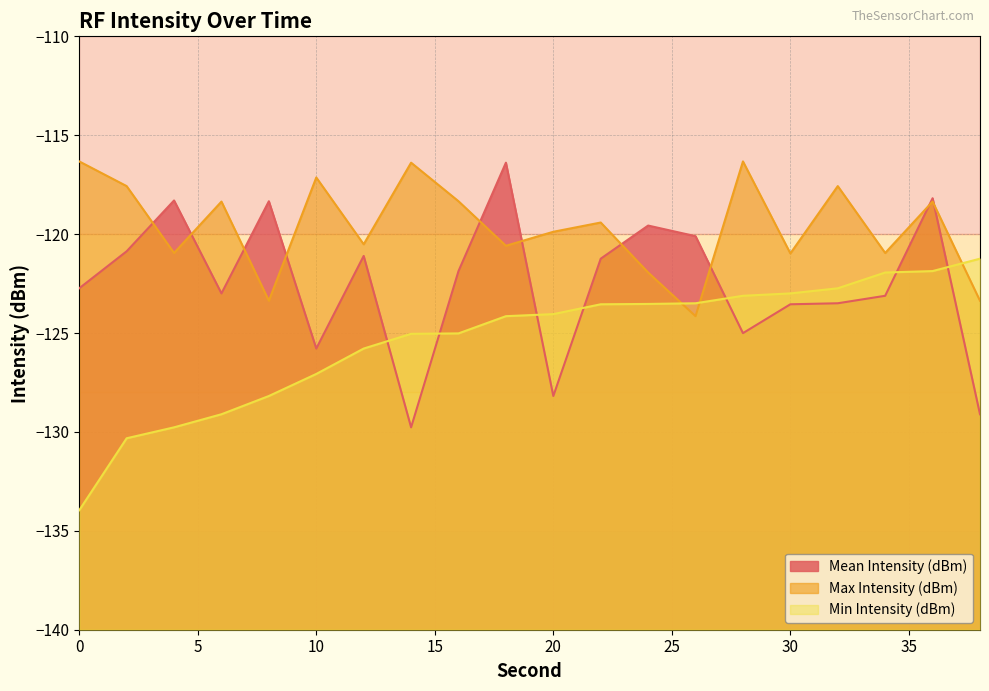

True or false: Max Intensity (dBm) has more than 2 points higher than both neighbors.

True